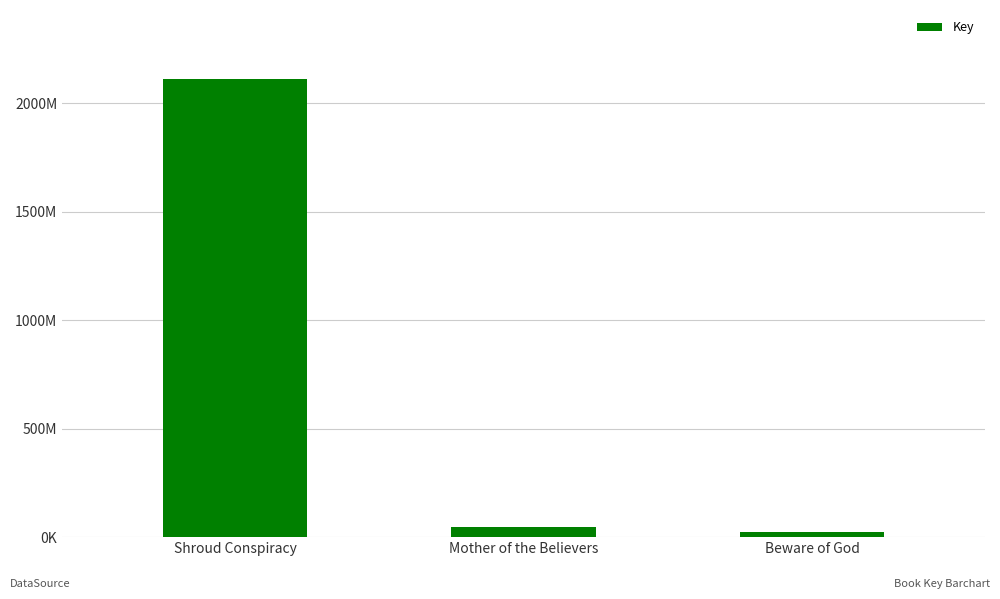

List the labels in order of value, largest first.

Shroud Conspiracy, Mother of the Believers, Beware of God